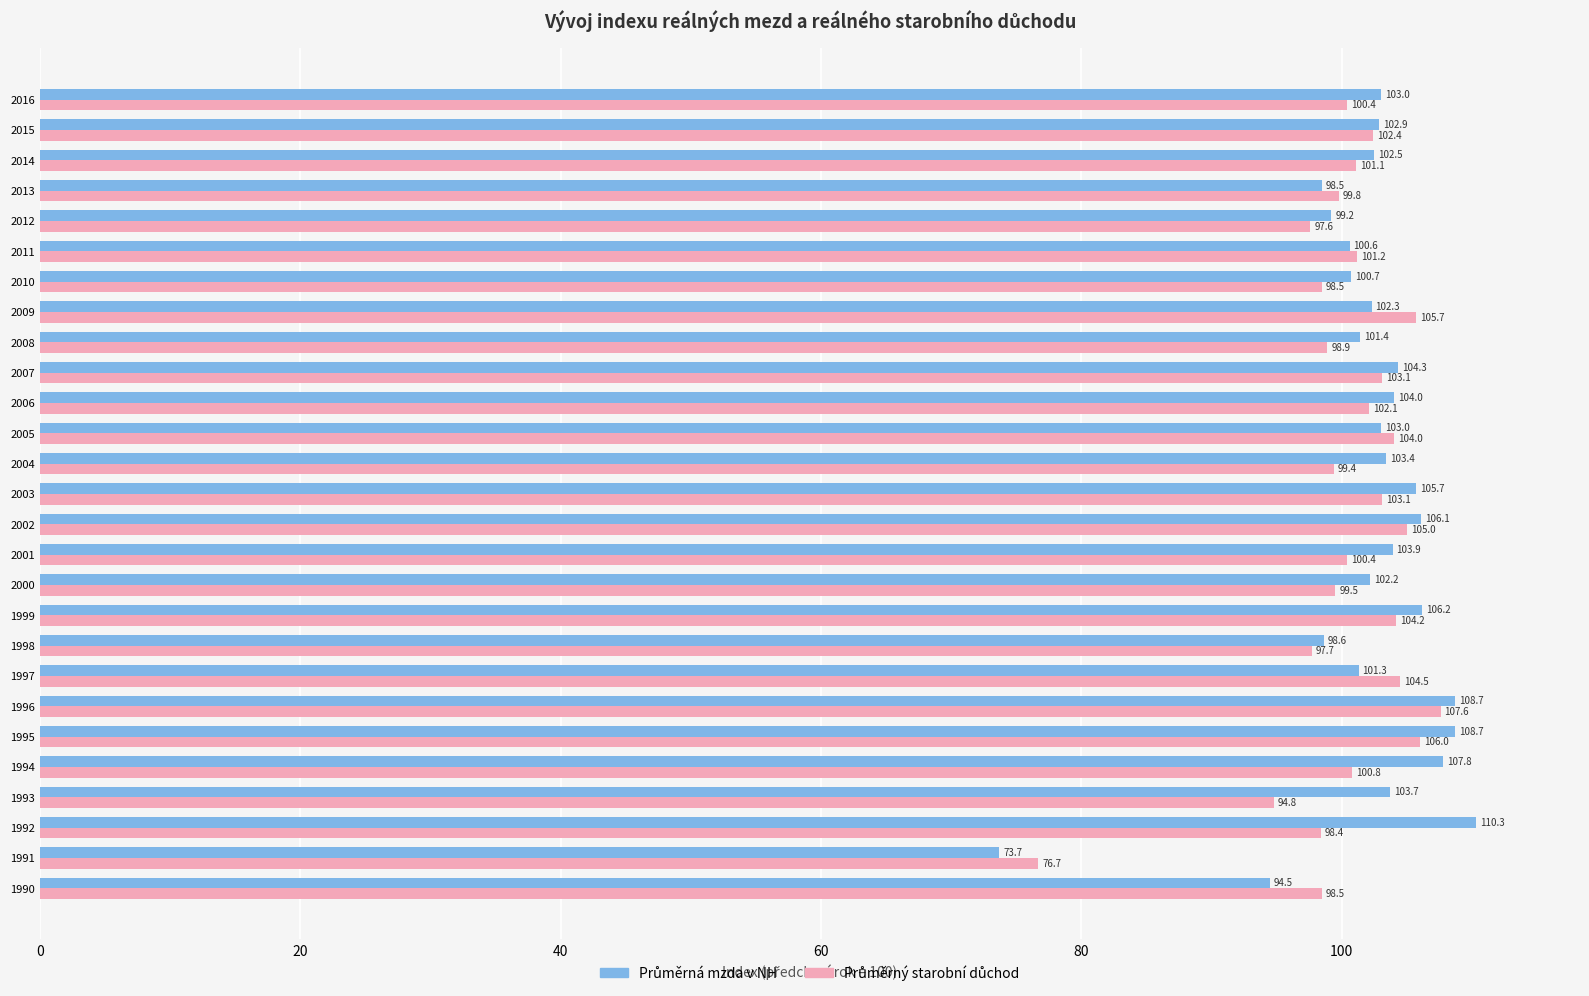

What is the total value across all series at 2005?

207.0